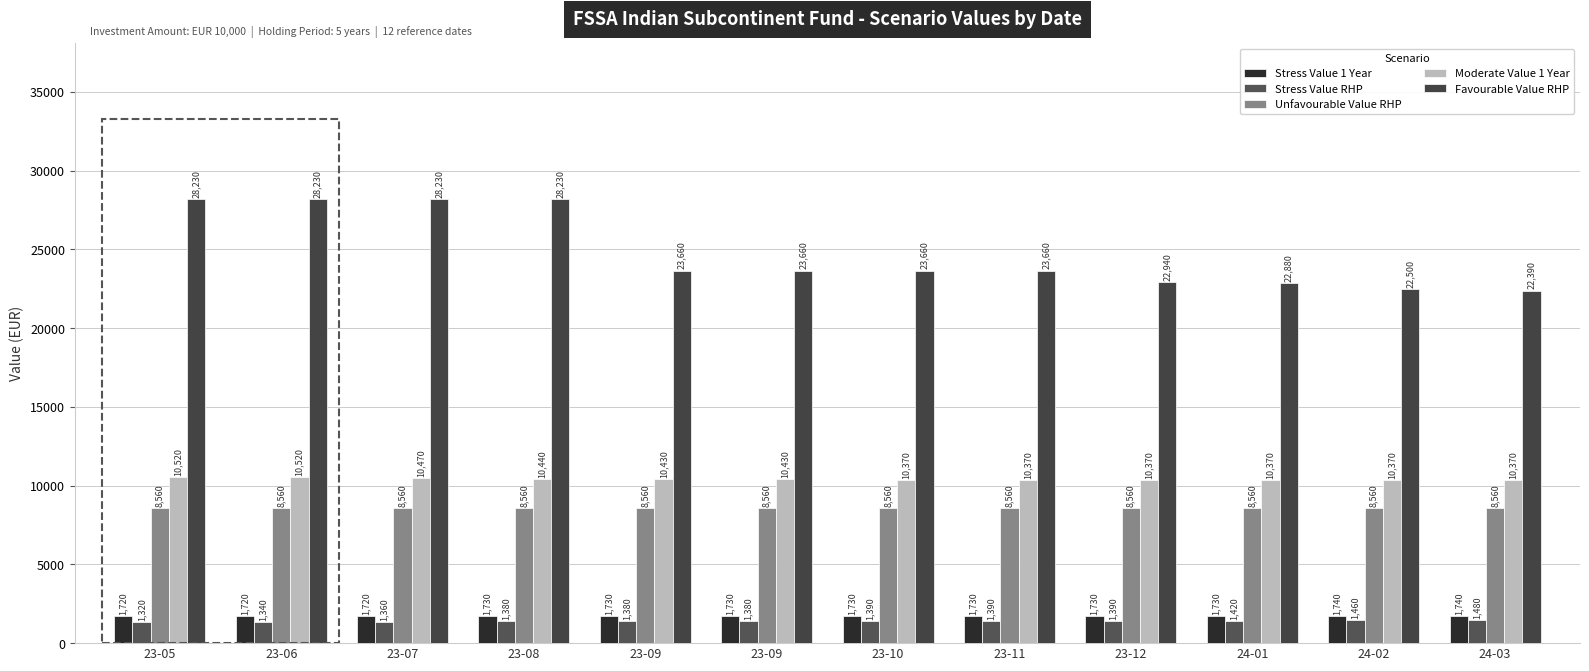

Rank the series by their maximum value, from lowest to highest.

Stress Value RHP, Stress Value 1 Year, Unfavourable Value RHP, Moderate Value 1 Year, Favourable Value RHP